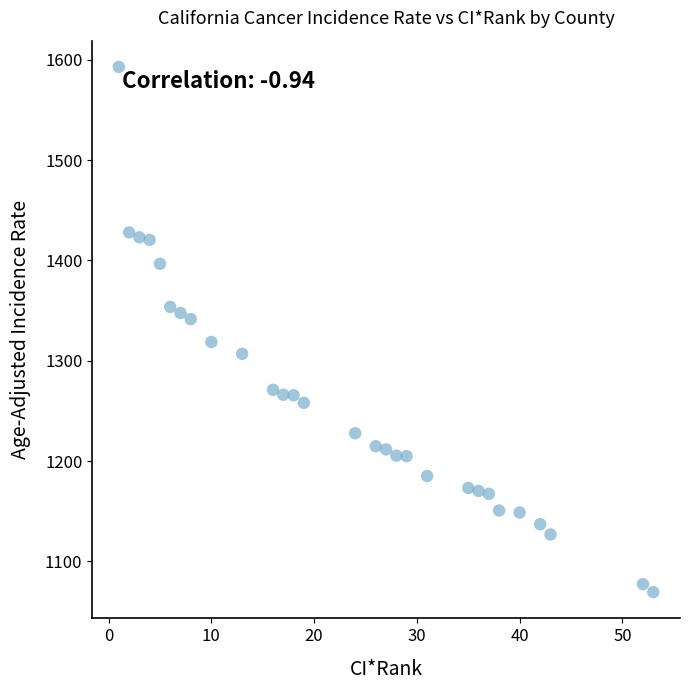

What is the range of Y values (max minus min)?

523.7